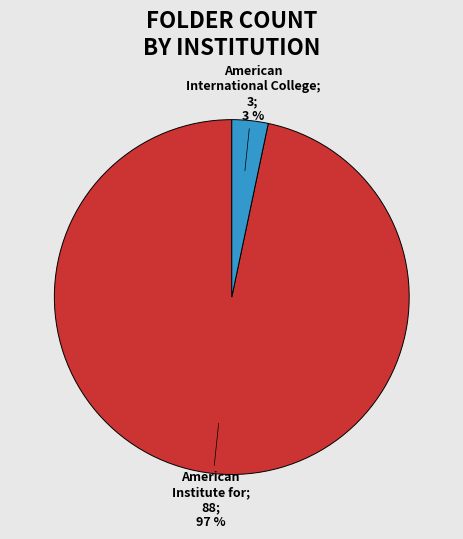

To the nearest percent, what is the average slice percentage?

50%